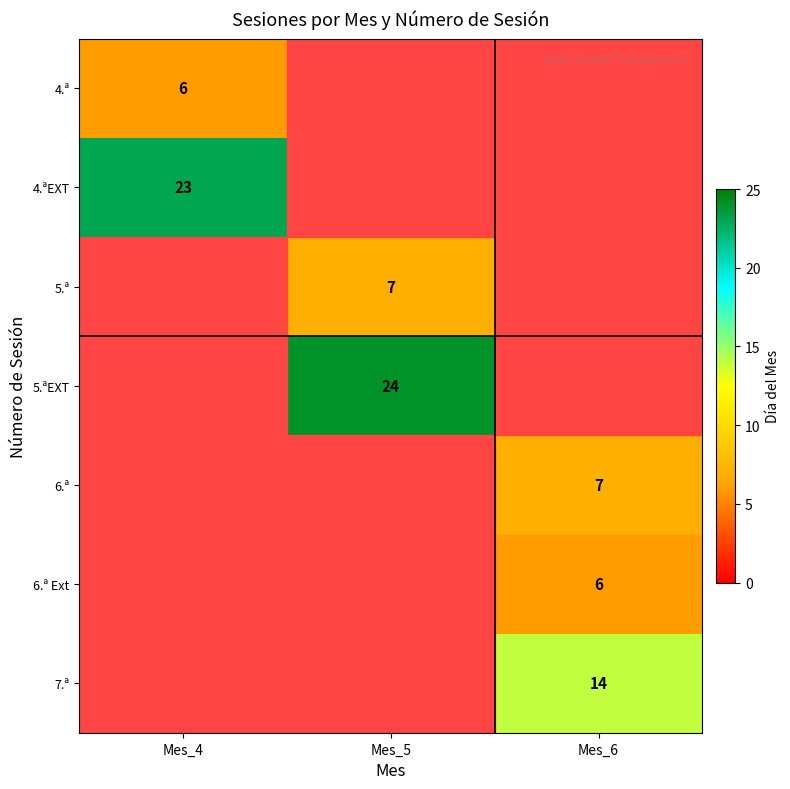

What is the sum of all 5.ªEXT values?

24